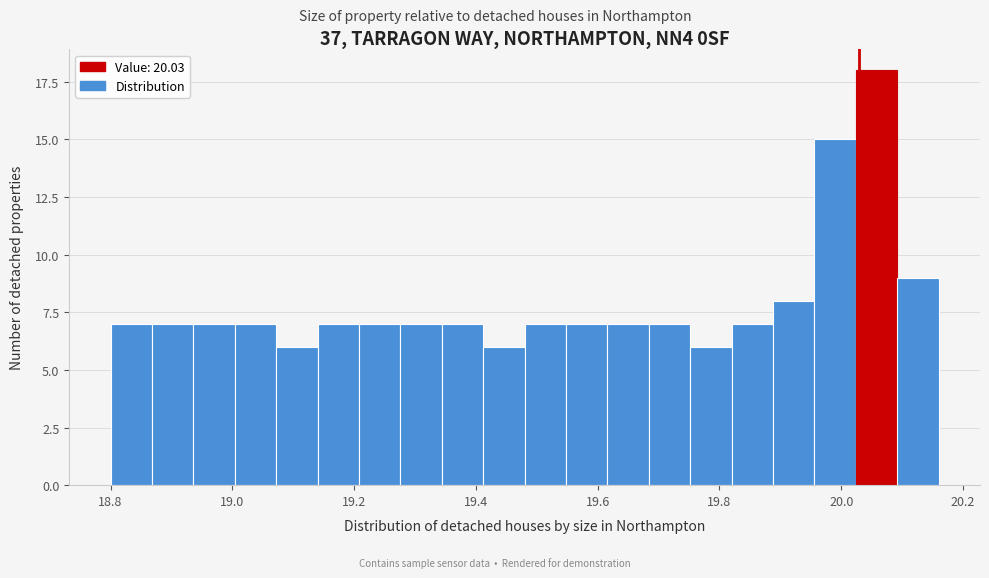

Read against the x-axis, roughly where is the centre of the tallest bar?

20.06